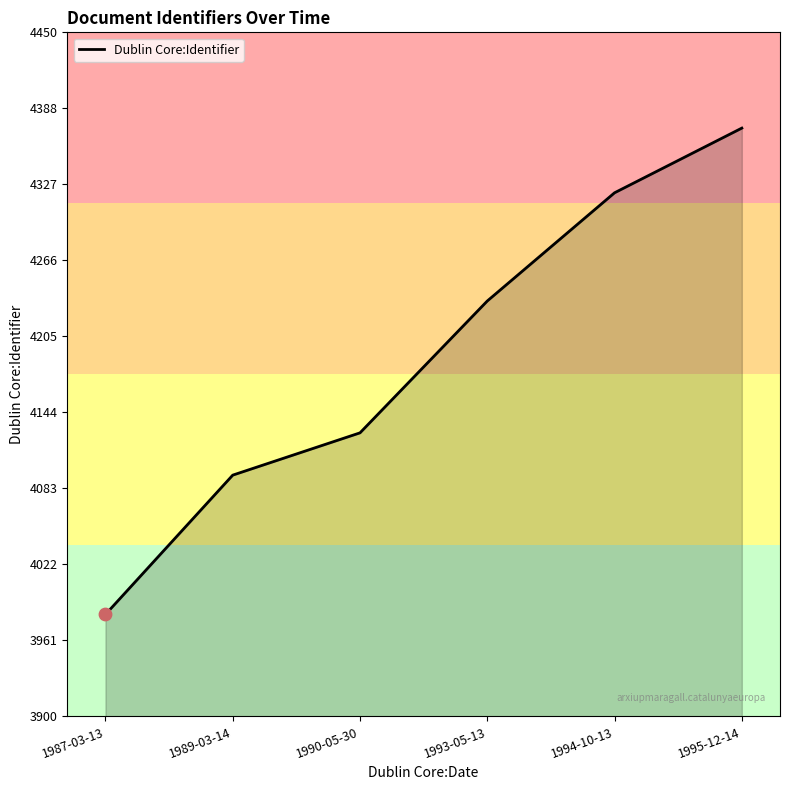

Between 1993-05-13 and 1987-03-13, which is larger?

1993-05-13